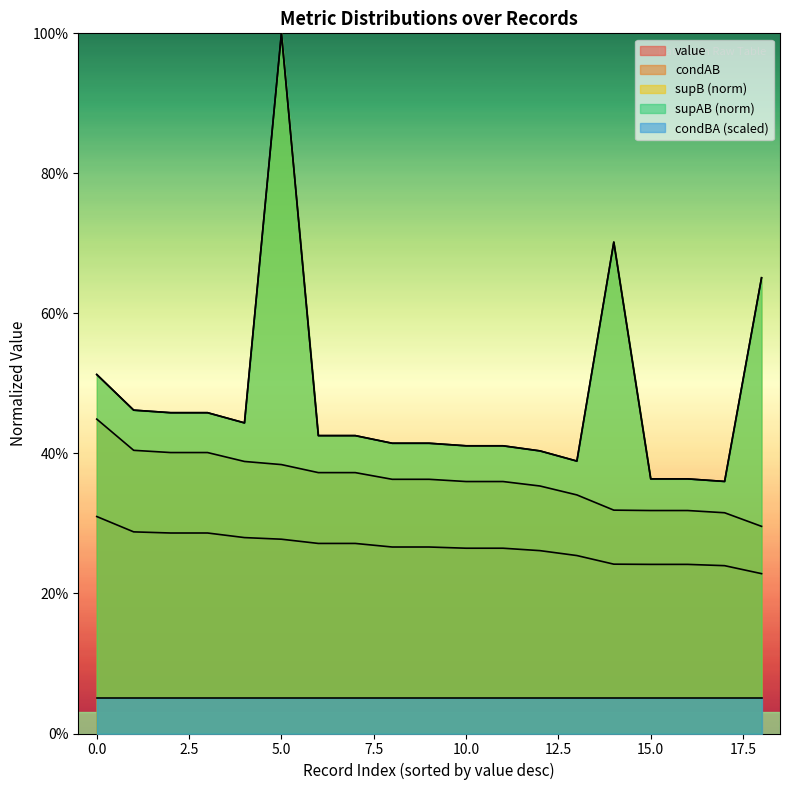

Between 18 and 12.5, which is larger?

12.5